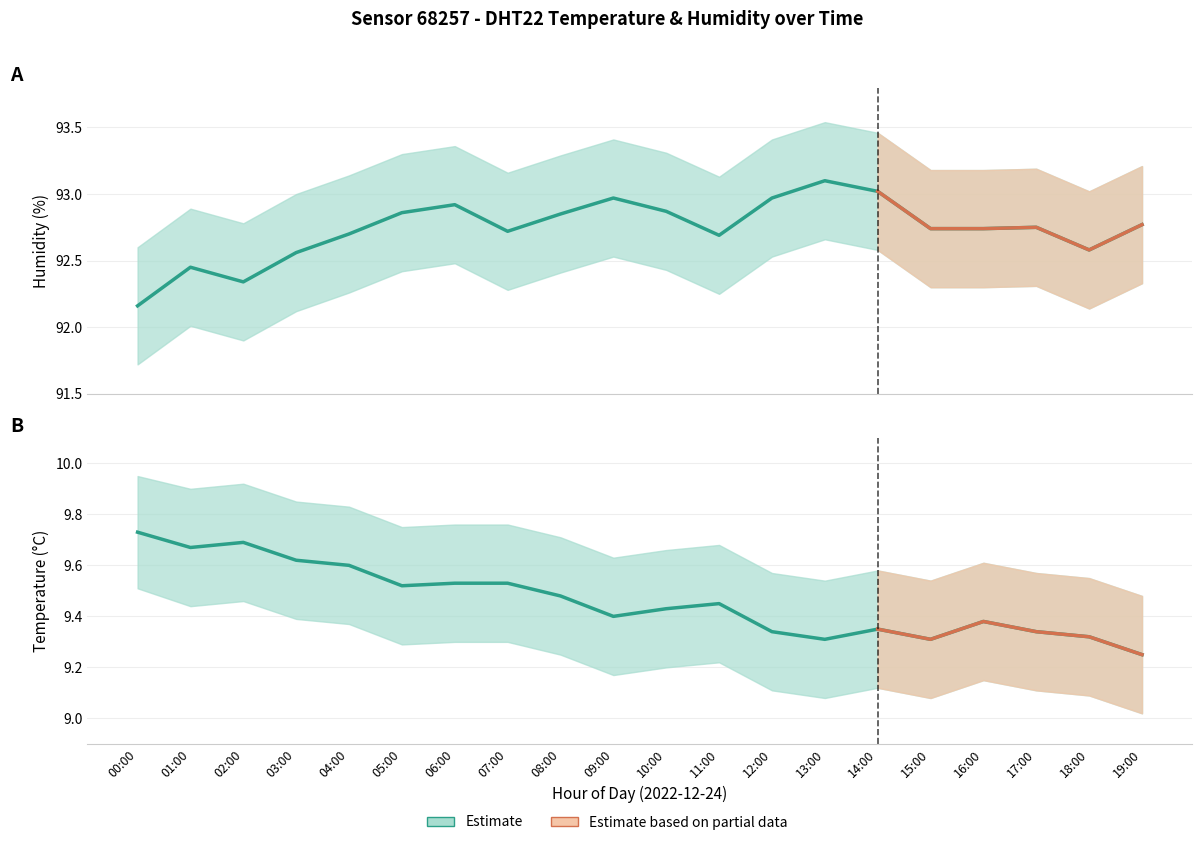

Reading left to right, list all the values displayed in this chart.

temperature: 00:00=9.7	01:00=9.7	02:00=9.7	03:00=9.6	04:00=9.6	05:00=9.5	06:00=9.5	07:00=9.5	08:00=9.5	09:00=9.4	10:00=9.4	11:00=9.4	12:00=9.3	13:00=9.3	14:00=9.3	15:00=9.3	16:00=9.4	17:00=9.3	18:00=9.3	19:00=9.2
temperature_upper: 00:00=9.9	01:00=9.9	02:00=9.9	03:00=9.8	04:00=9.8	05:00=9.8	06:00=9.8	07:00=9.8	08:00=9.7	09:00=9.6	10:00=9.7	11:00=9.7	12:00=9.6	13:00=9.5	14:00=9.6	15:00=9.5	16:00=9.6	17:00=9.6	18:00=9.6	19:00=9.5
temperature_lower: 00:00=9.5	01:00=9.4	02:00=9.5	03:00=9.4	04:00=9.4	05:00=9.3	06:00=9.3	07:00=9.3	08:00=9.2	09:00=9.2	10:00=9.2	11:00=9.2	12:00=9.1	13:00=9.1	14:00=9.1	15:00=9.1	16:00=9.2	17:00=9.1	18:00=9.1	19:00=9.0
humidity: 00:00=92.2	01:00=92.5	02:00=92.3	03:00=92.6	04:00=92.7	05:00=92.9	06:00=92.9	07:00=92.7	08:00=92.8	09:00=93.0	10:00=92.9	11:00=92.7	12:00=93.0	13:00=93.1	14:00=93.0	15:00=92.7	16:00=92.7	17:00=92.8	18:00=92.6	19:00=92.8
humidity_upper: 00:00=92.6	01:00=92.9	02:00=92.8	03:00=93.0	04:00=93.1	05:00=93.3	06:00=93.4	07:00=93.2	08:00=93.3	09:00=93.4	10:00=93.3	11:00=93.1	12:00=93.4	13:00=93.5	14:00=93.5	15:00=93.2	16:00=93.2	17:00=93.2	18:00=93.0	19:00=93.2
humidity_lower: 00:00=91.7	01:00=92.0	02:00=91.9	03:00=92.1	04:00=92.3	05:00=92.4	06:00=92.5	07:00=92.3	08:00=92.4	09:00=92.5	10:00=92.4	11:00=92.2	12:00=92.5	13:00=92.7	14:00=92.6	15:00=92.3	16:00=92.3	17:00=92.3	18:00=92.1	19:00=92.3